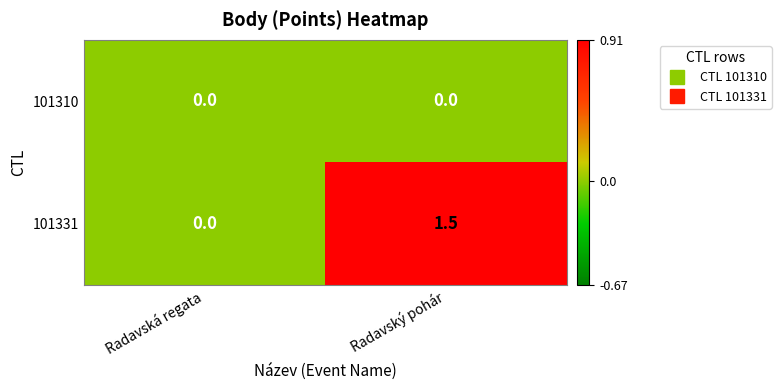

Count the number of data series in this chart.

2